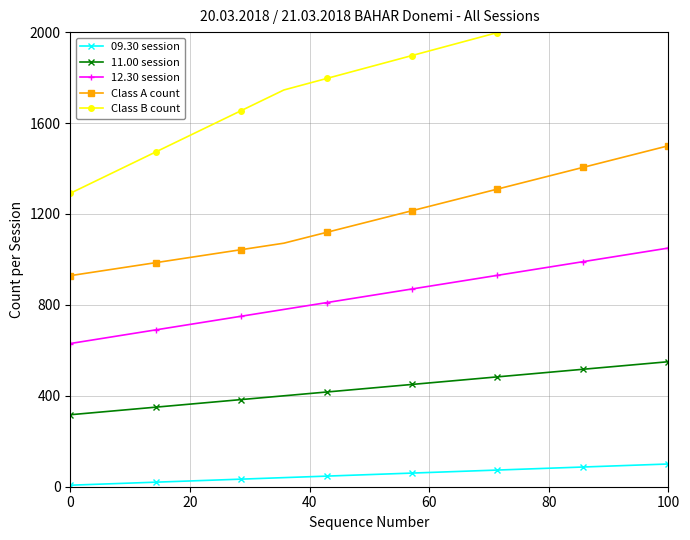

Which series has the largest range (max minus min)?

Class B count